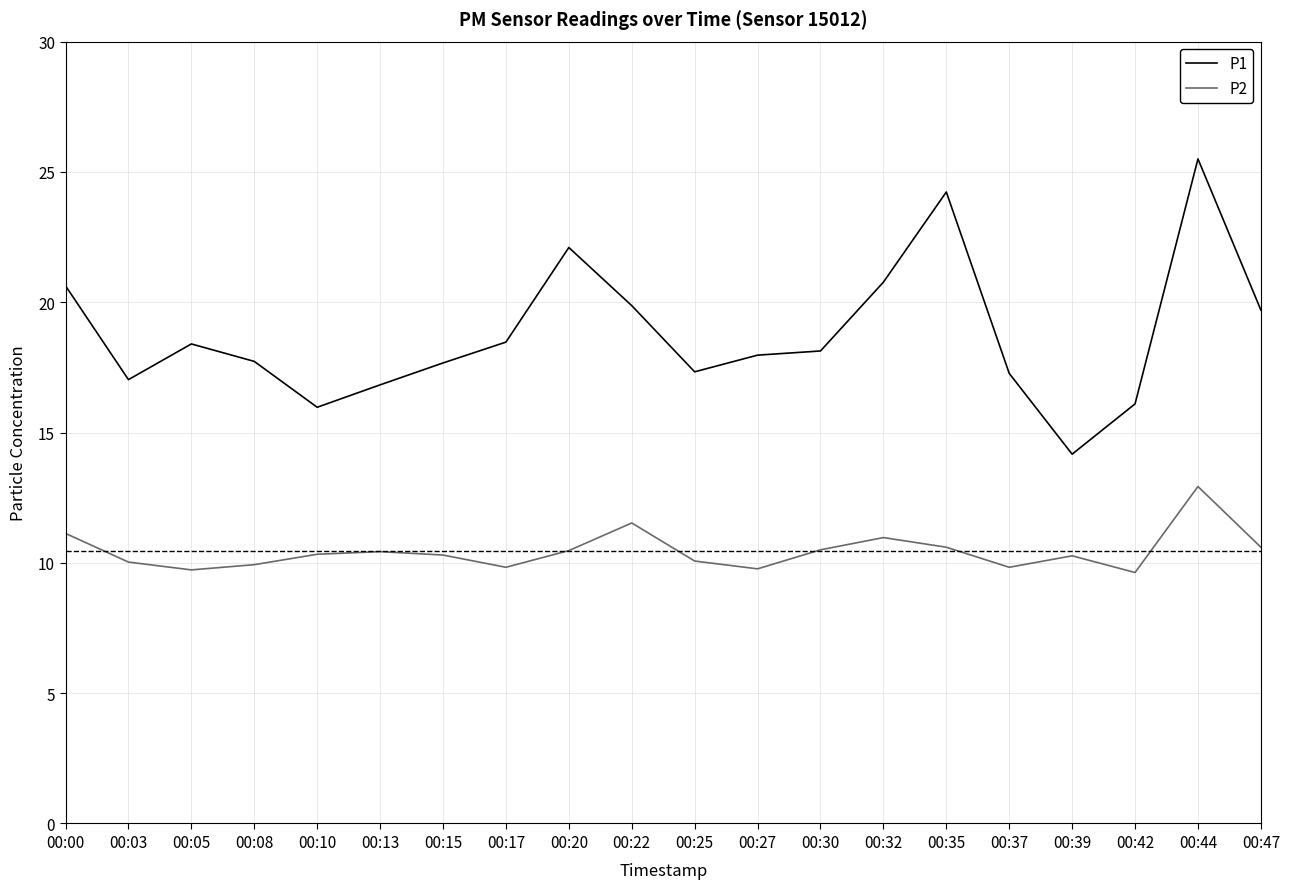

True or false: P2 and P1 intersect in this chart.

False